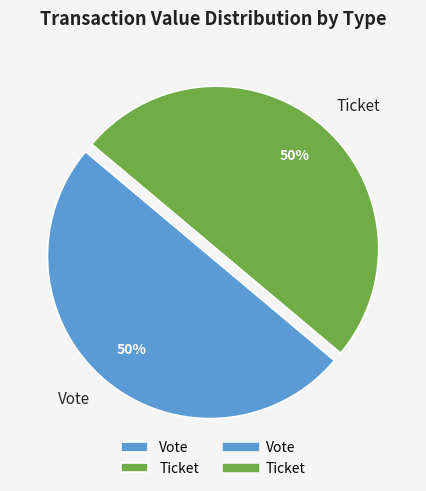

To the nearest percent, what is the average slice percentage?

50%